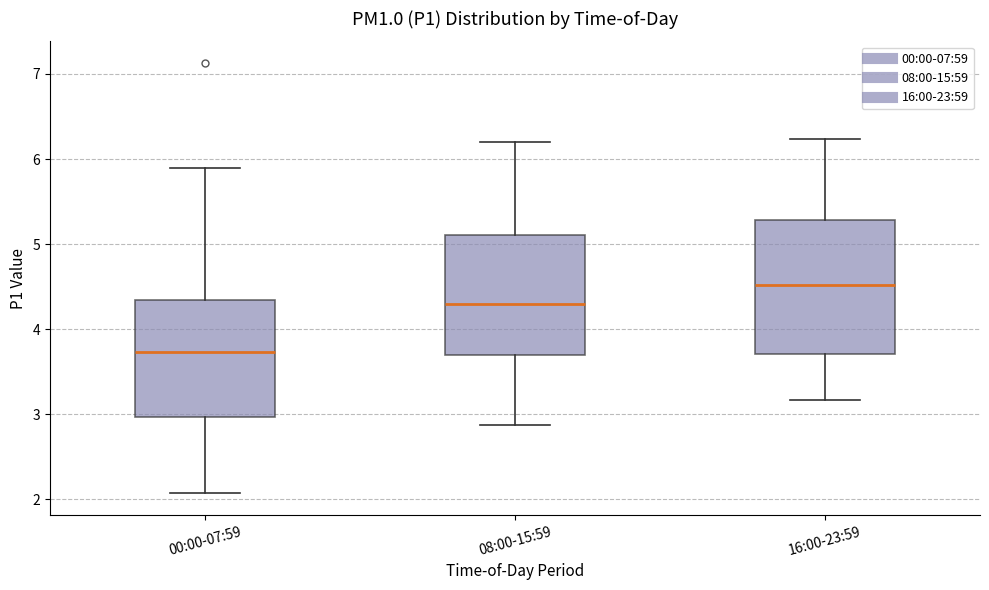

Which box is the tallest, from its lower edge to its upper edge?

16:00-23:59